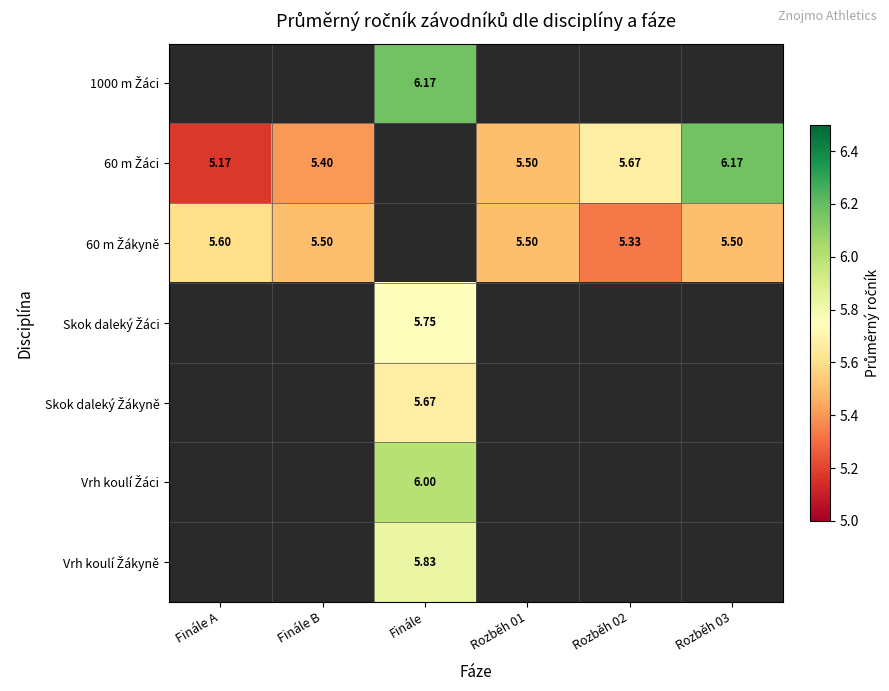

Is it true that Vrh koulí Žákyně equals 0.0 at Rozběh 02?

True